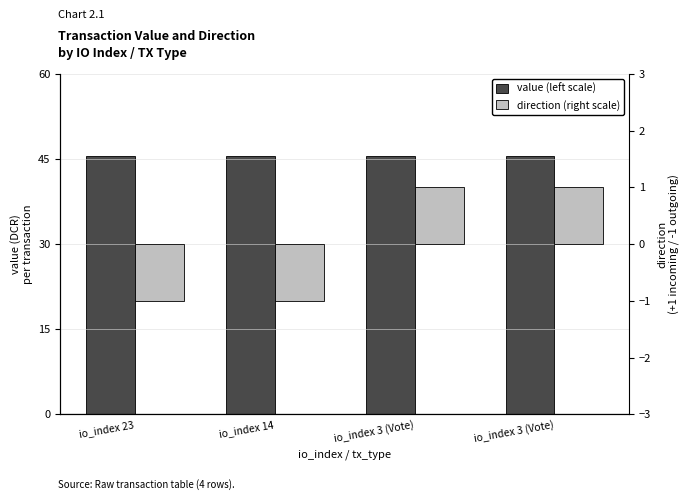

Reading right to left, what are all the values shown in this chart?

value (left scale): 45.6	45.6	45.6	45.6
direction (right scale): 1.0	1.0	-1.0	-1.0